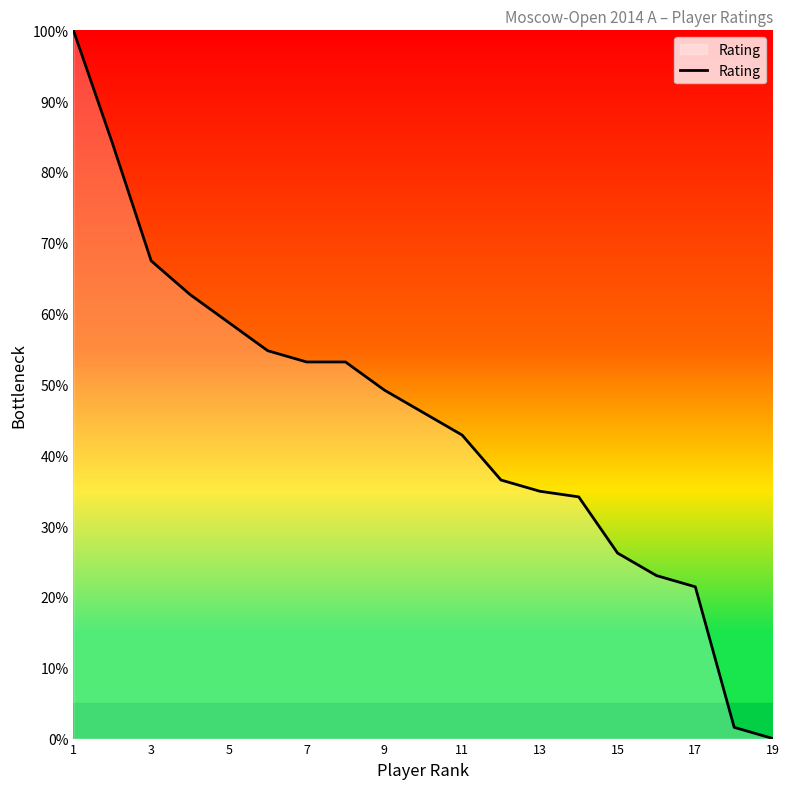

What is the difference between the maximum and minimum values?

100.0